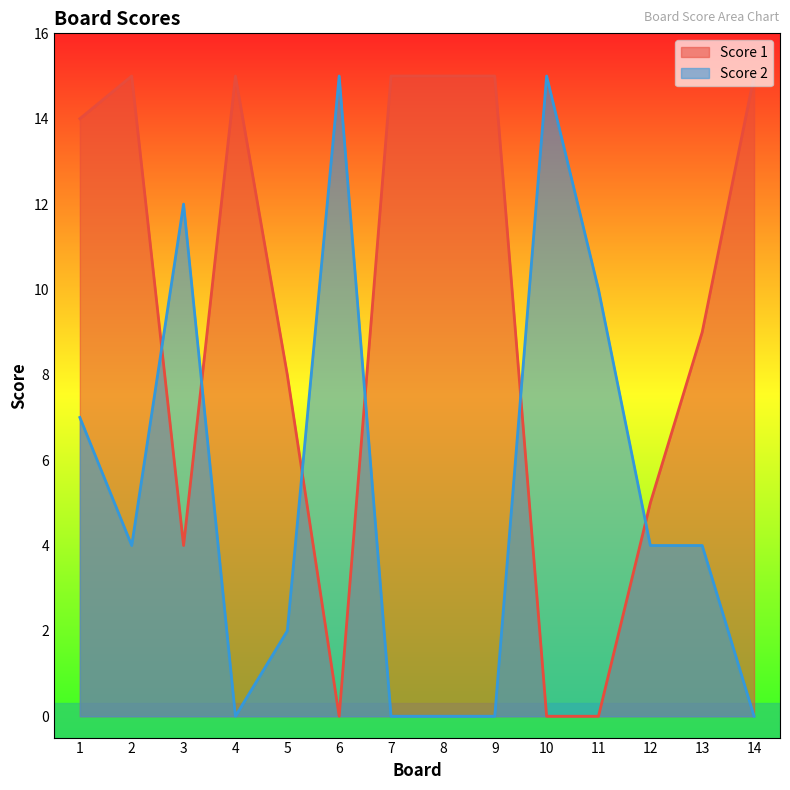

True or false: Score 2 has more than 1 interior local peaks.

True